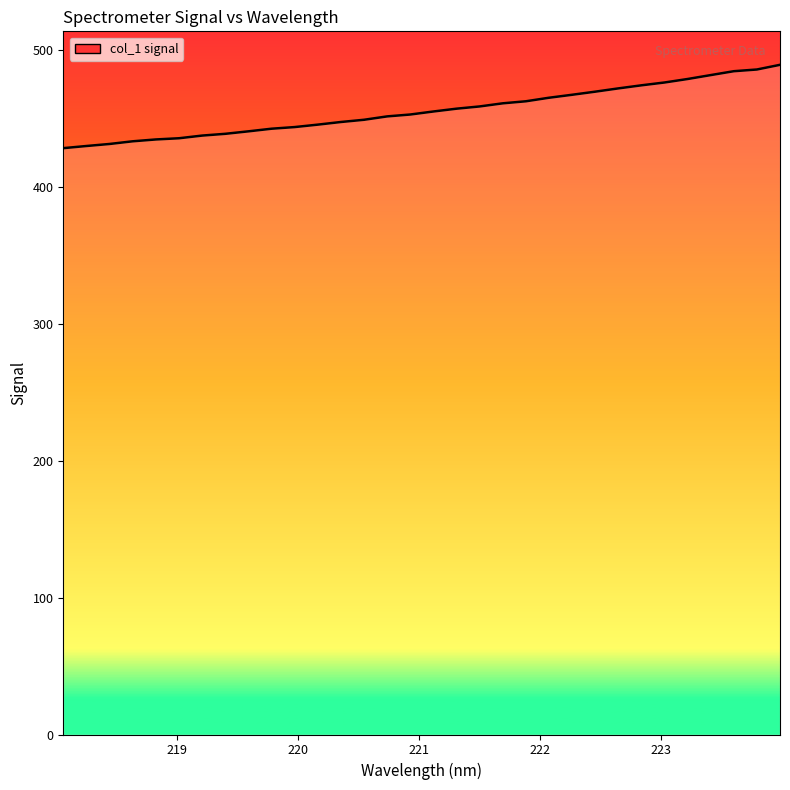

What is the greatest value displayed?

489.0